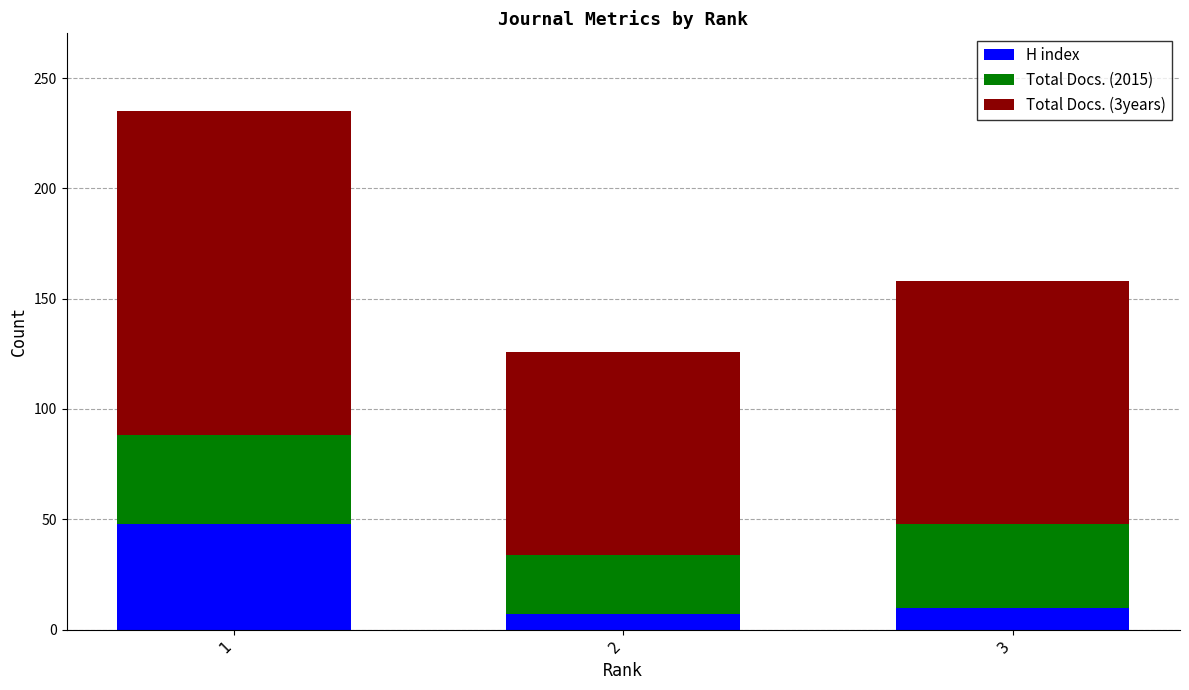

How many bars are there in total?

3